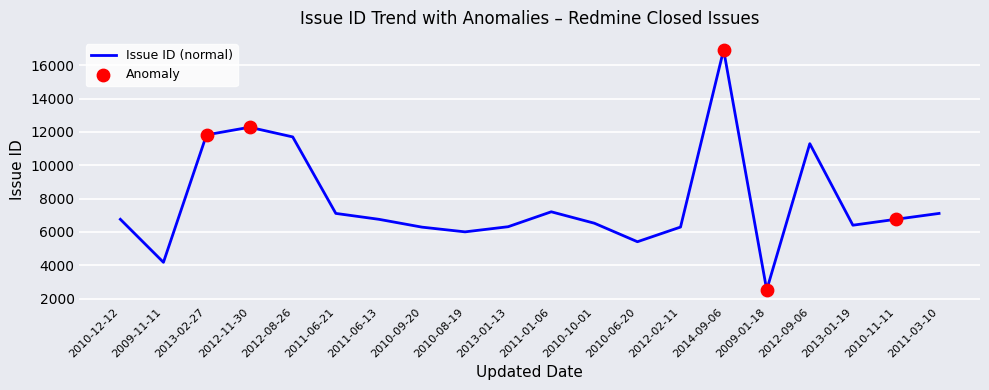

What is the change in value from 2013-02-27 to 2012-11-30?

+458